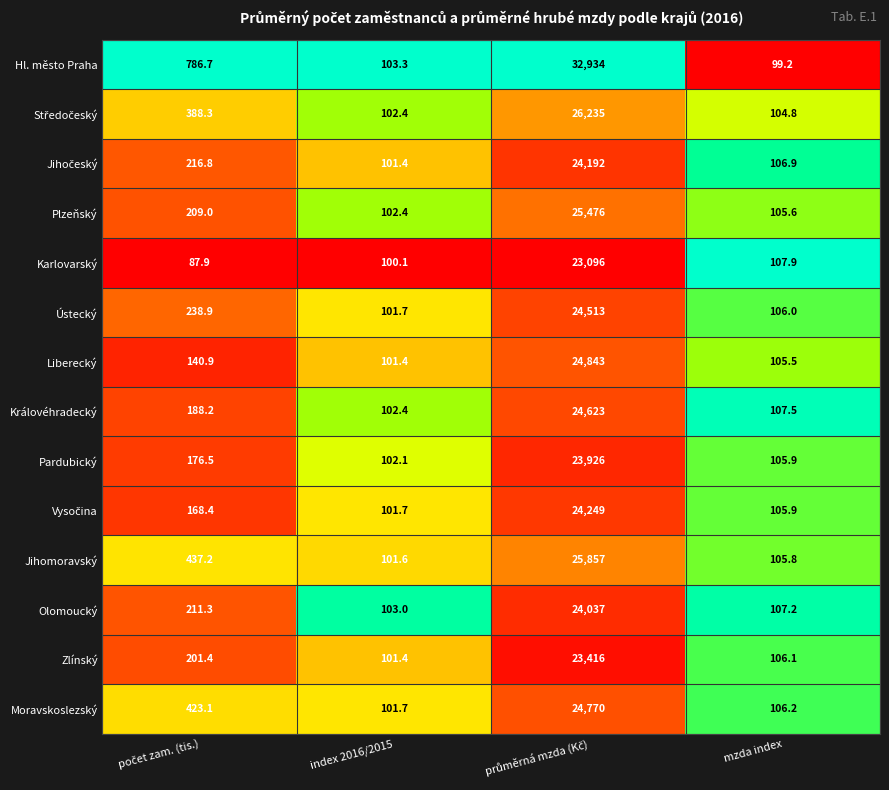

At which label does Zlínský reach its minimum?

index 2016/2015